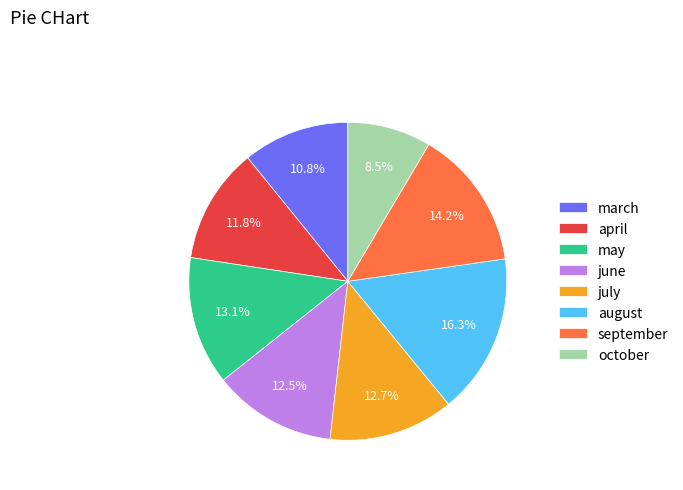

To the nearest percent, what is the difference between the october and july slice percentages?

4%